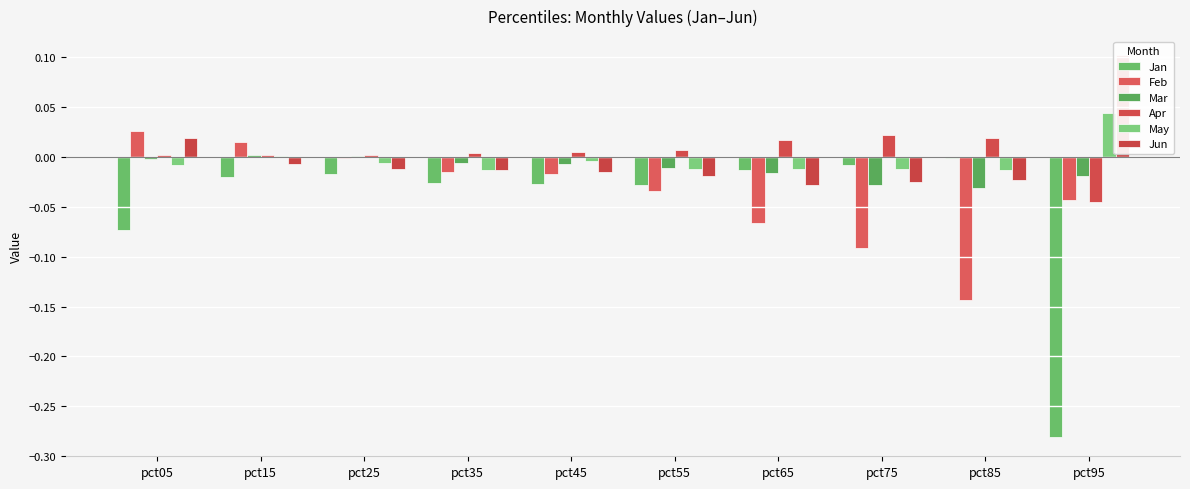

How many bars are there in each group?

6